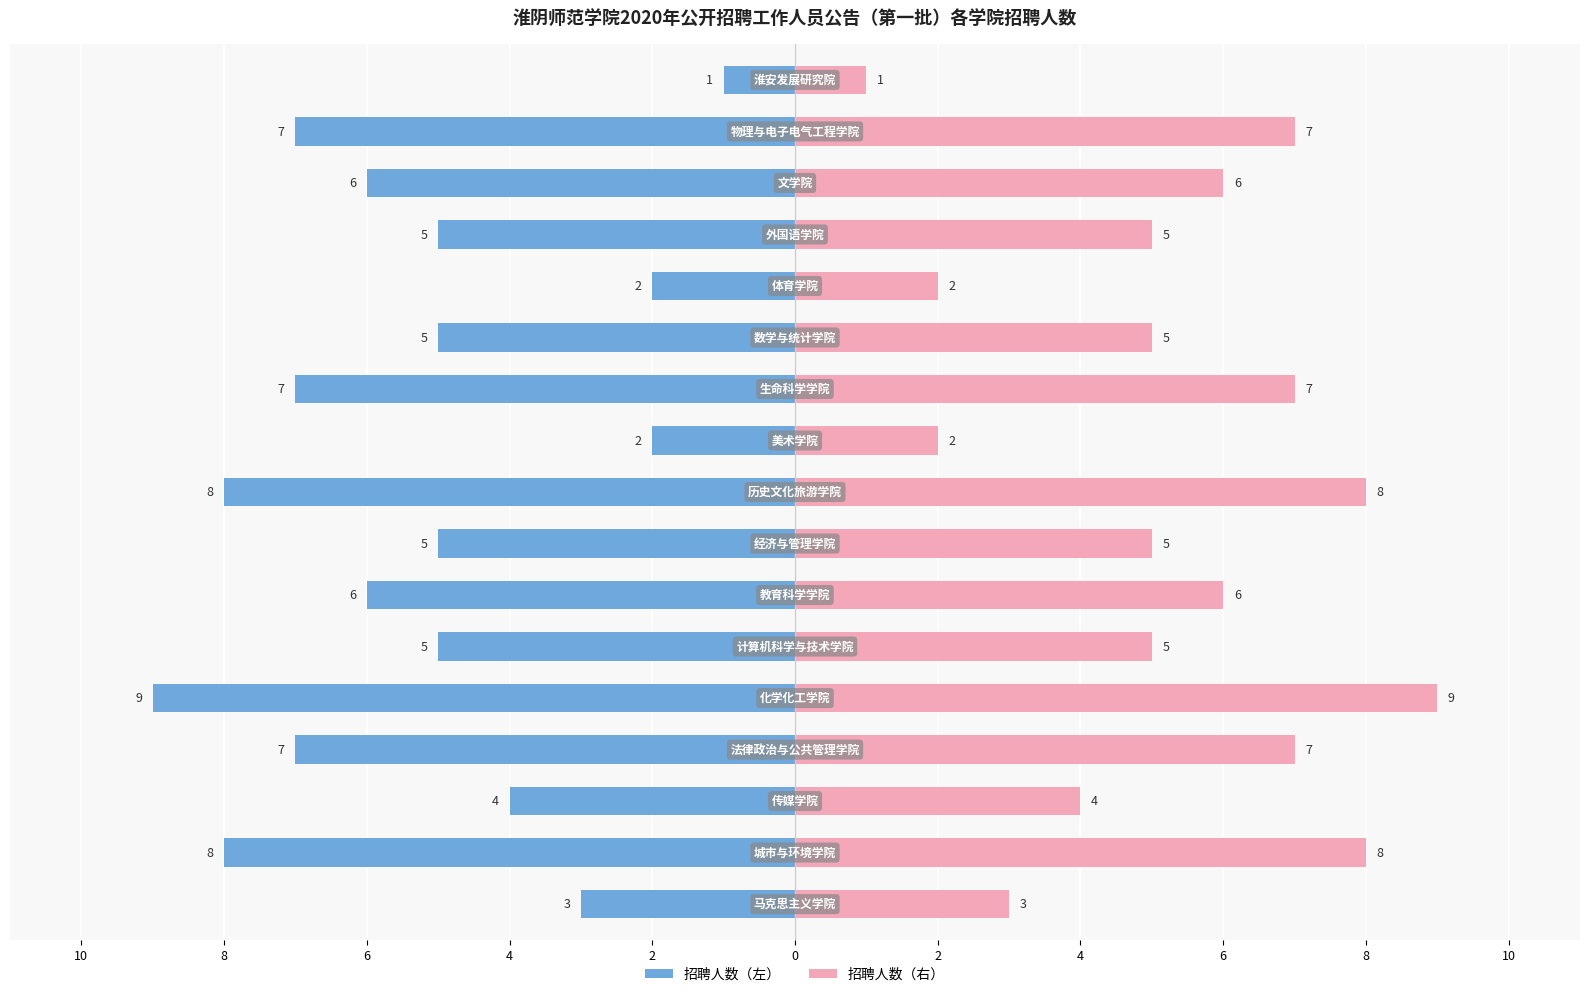

At how many categories does at least one series exceed 6?

6